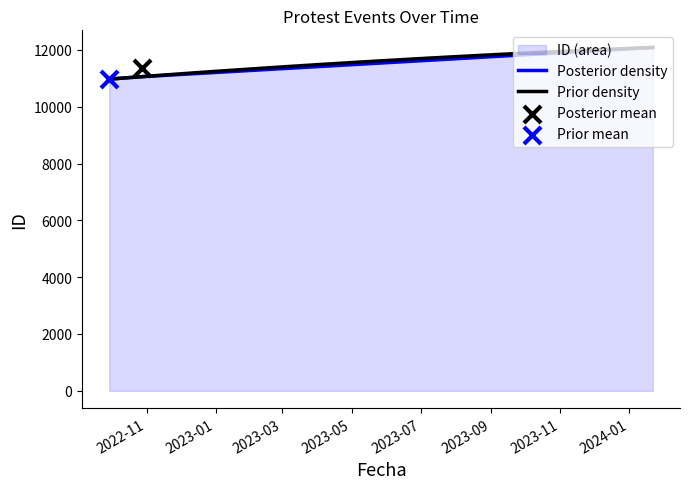

Approximately how many times larger is the value at 2022-09-29 compared to 2024-01-22?

0.9